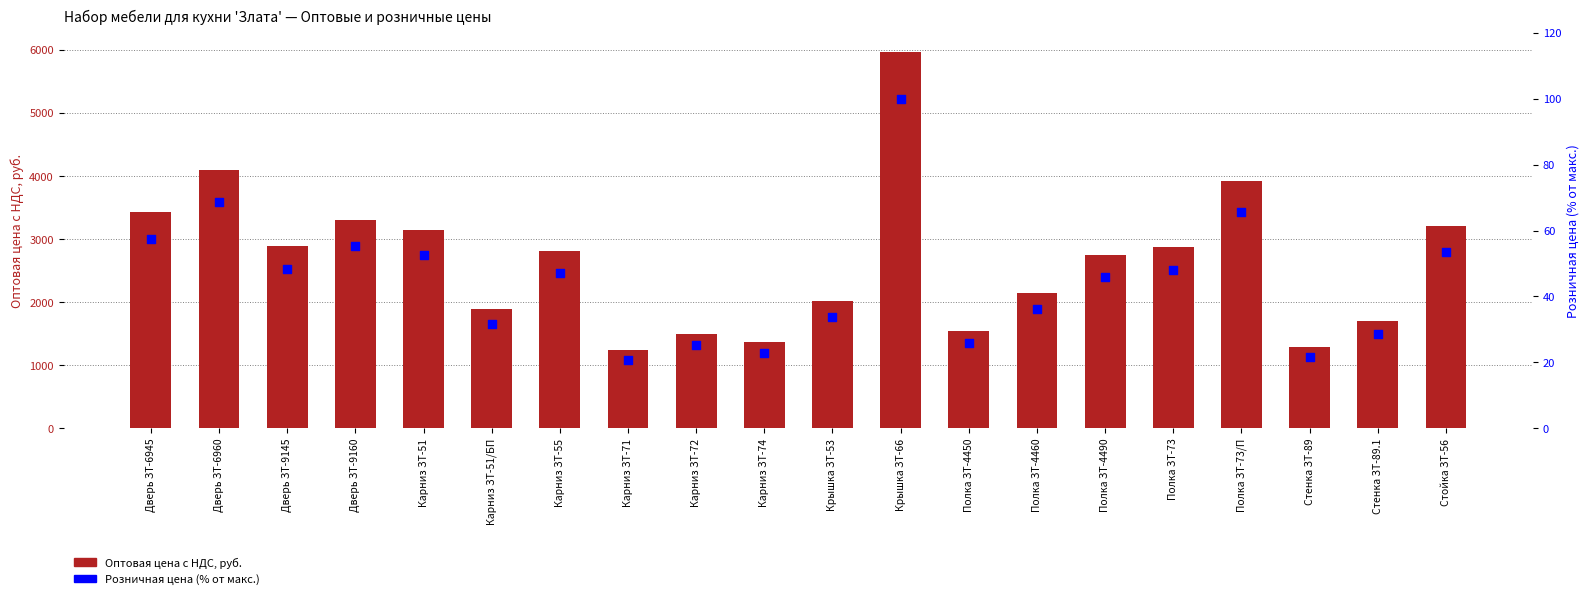

What is the total value across all series at Крышка ЗТ-53?

2058.2